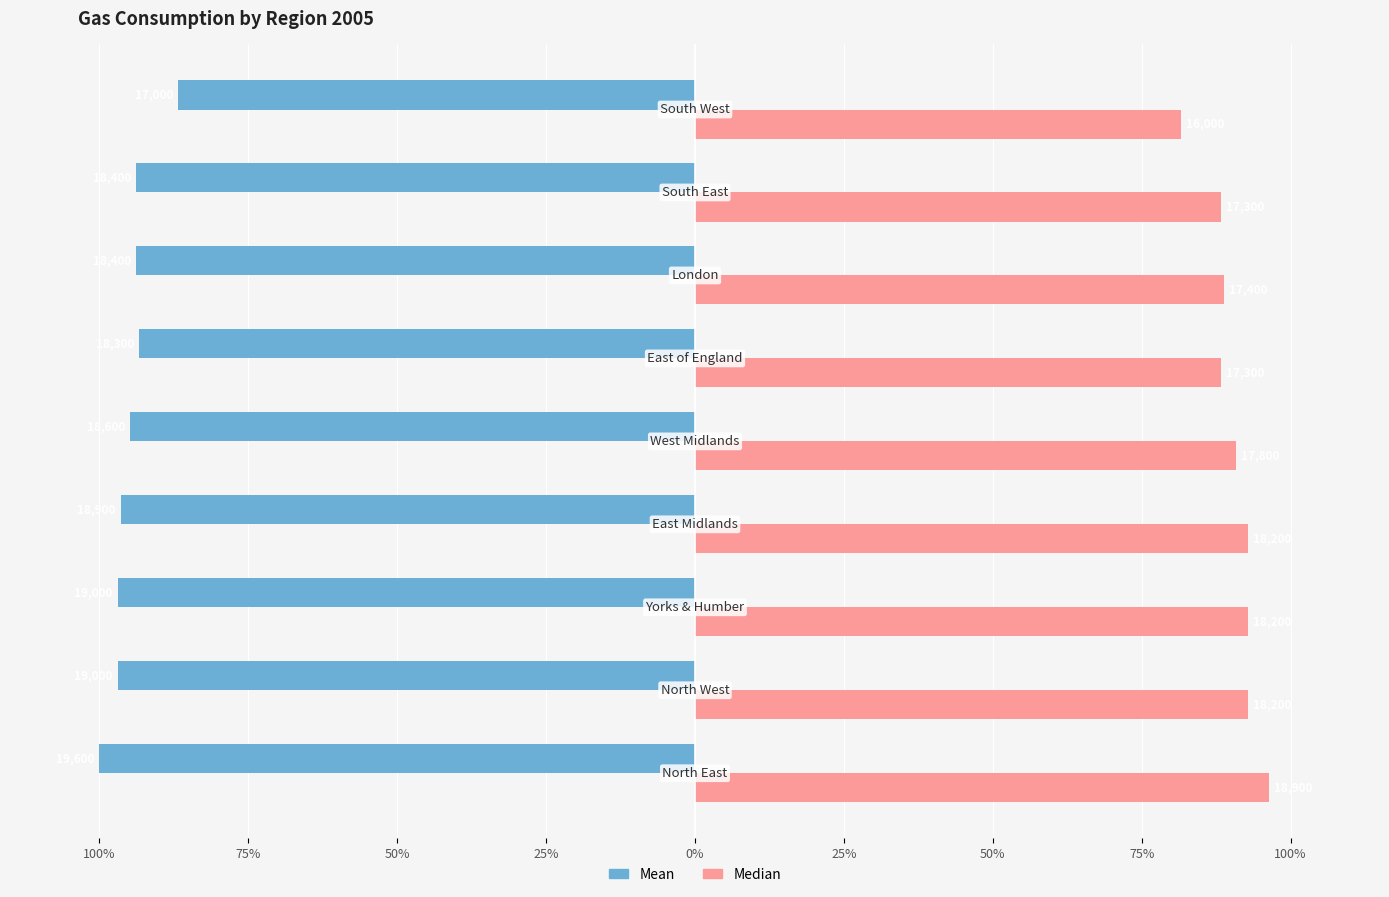

Reading right to left, transcribe all the data shown in this chart.

Mean: 100%=-86.7	75%=-93.9	50%=-93.9	25%=-93.4	0%=-94.9	25%=-96.4	50%=-96.9	75%=-96.9	100%=-100.0
Median: 100%=81.6	75%=88.3	50%=88.8	25%=88.3	0%=90.8	25%=92.9	50%=92.9	75%=92.9	100%=96.4